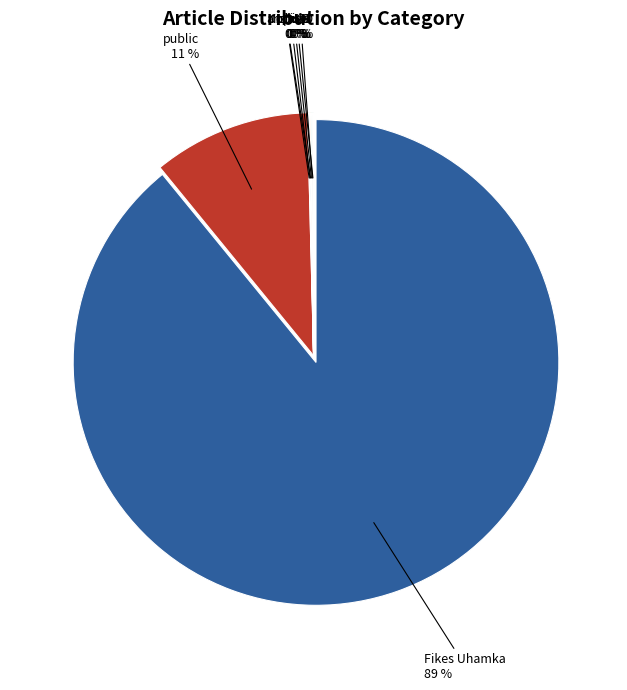

Which slice is the largest?

Fikes Uhamka